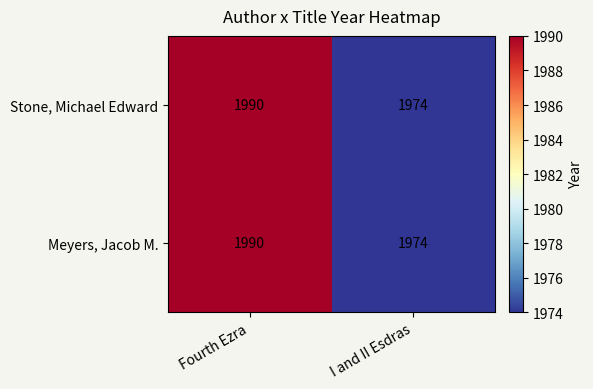

At which category is the sum across all series the highest?

Fourth Ezra